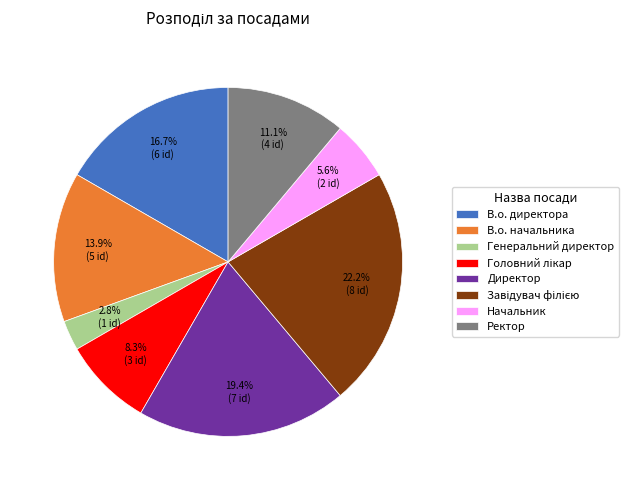

Does Ректор account for over 50% of the chart?

No